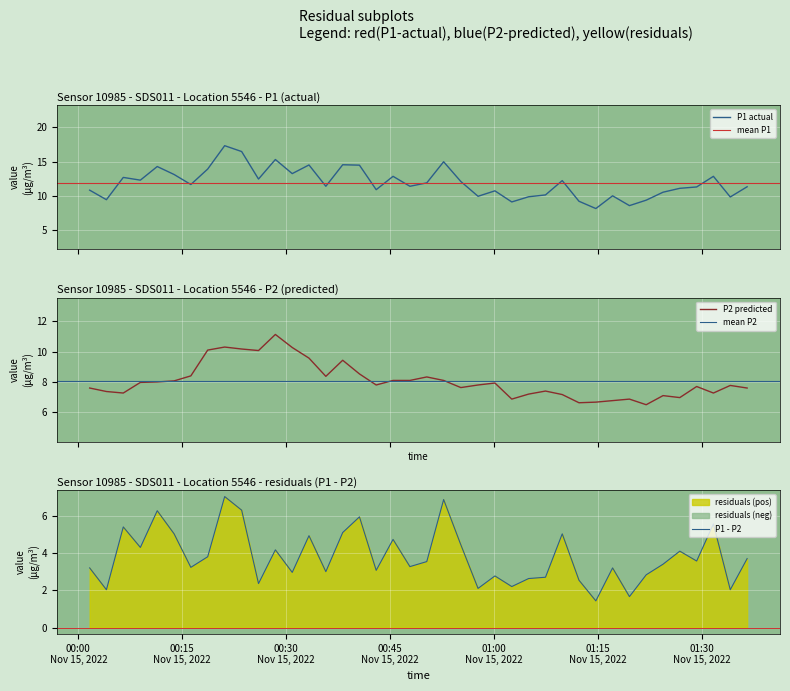

Rank the series by their maximum value, from highest to lowest.

P1, P2